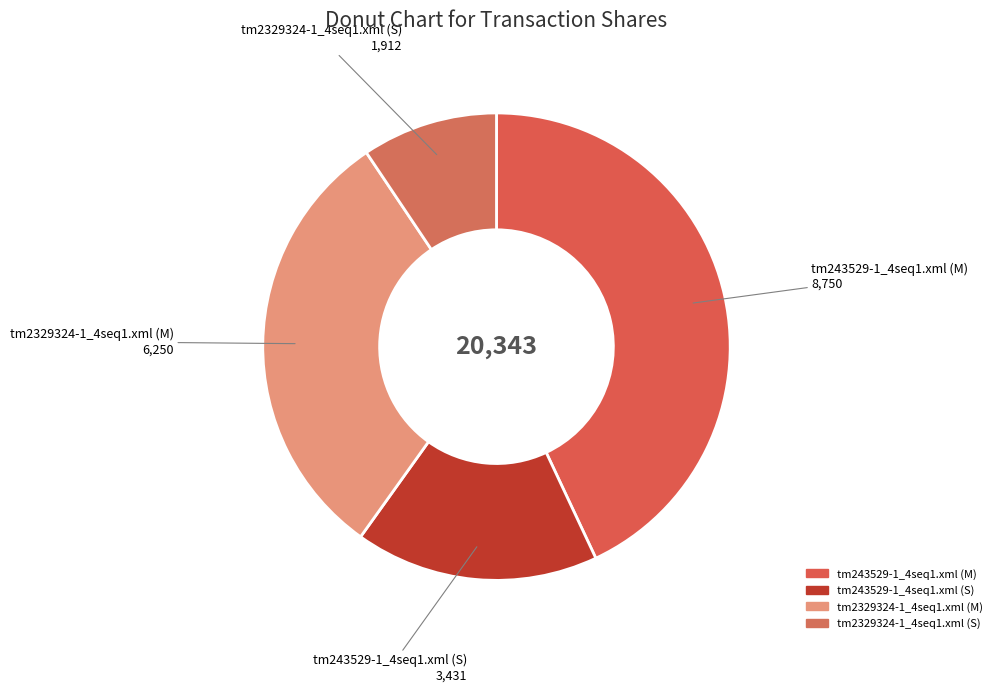

Which has a higher value, tm2329324-1_4seq1.xml (S) or tm243529-1_4seq1.xml (S)?

tm243529-1_4seq1.xml (S)